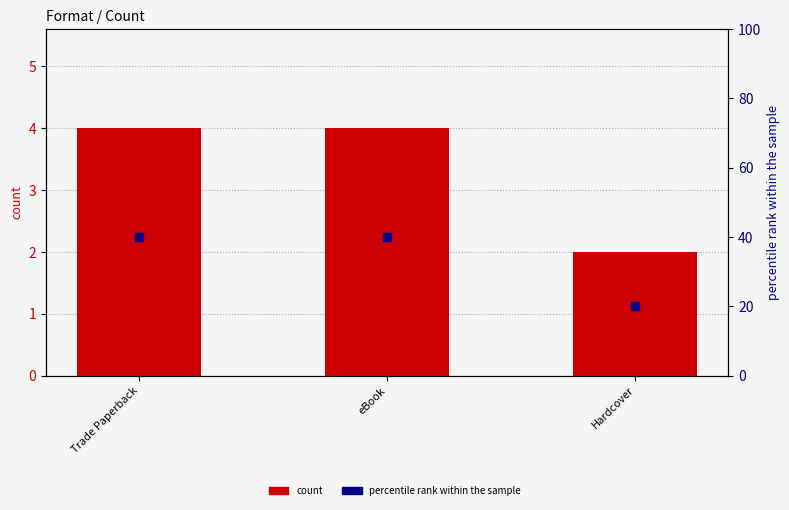

What are all the series names shown in the legend?

count, percentile rank within the sample